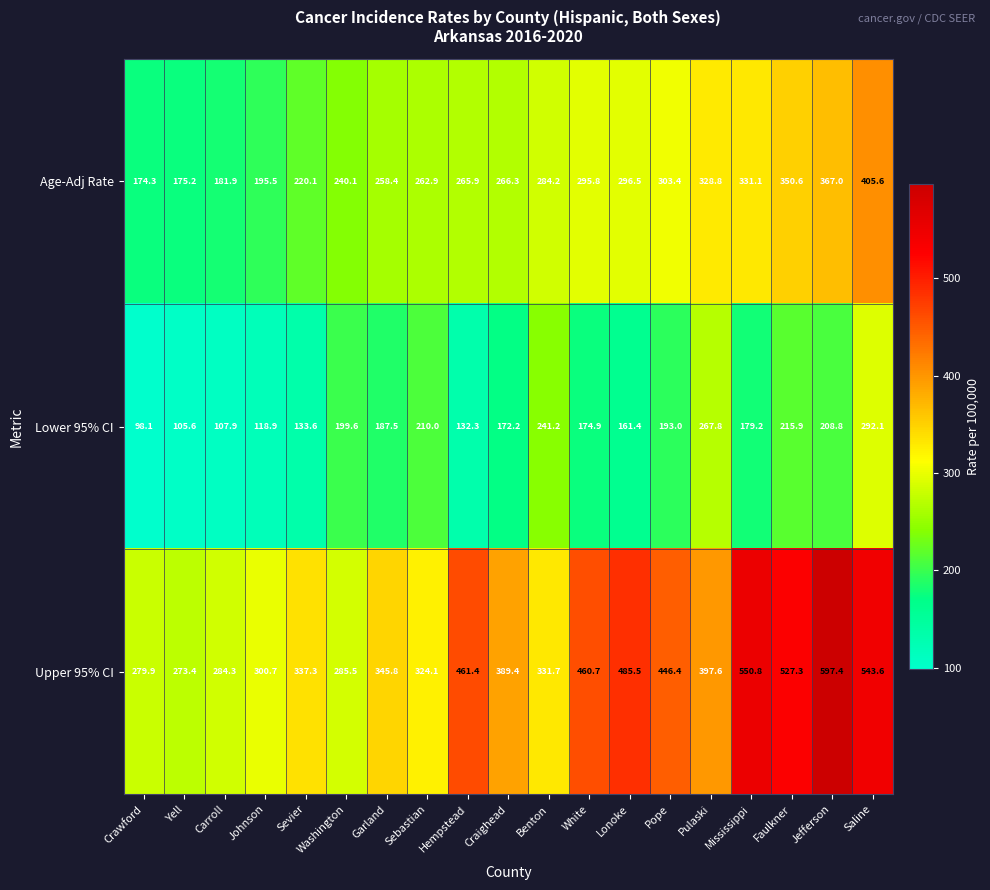

What value does the Lower 95% CI series have at Lonoke?

161.4